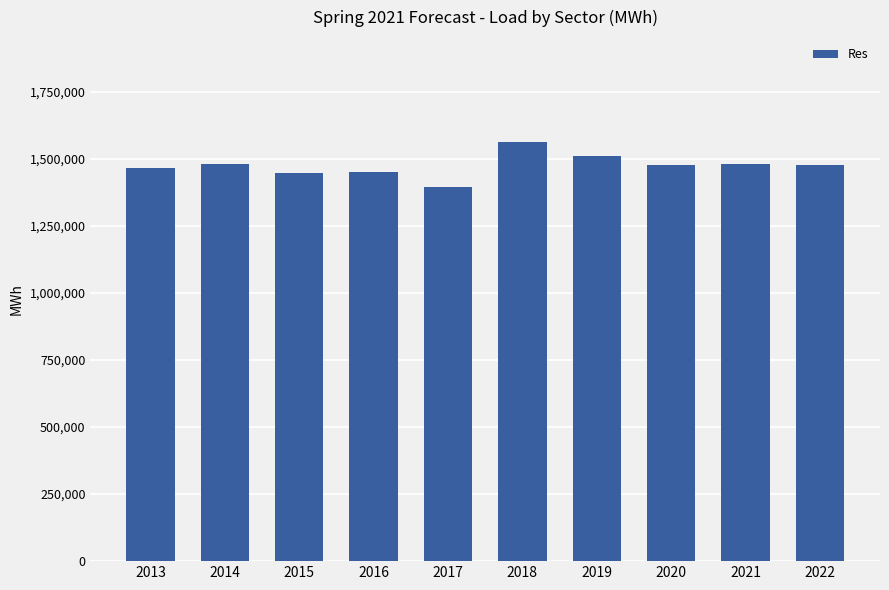

Count the number of data series in this chart.

1